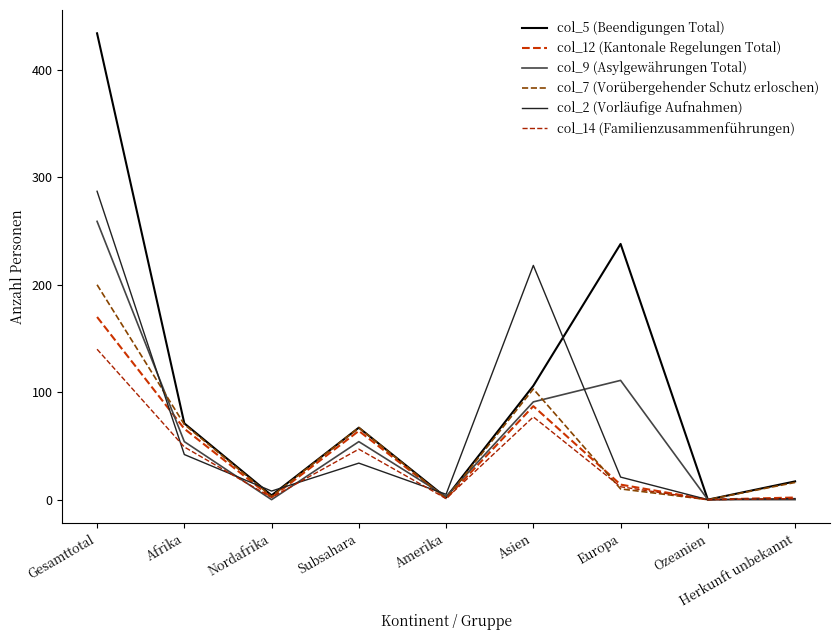

In col_5 (Beendigungen Total), how many points are higher than both neighbors (excluding endpoints)?

2